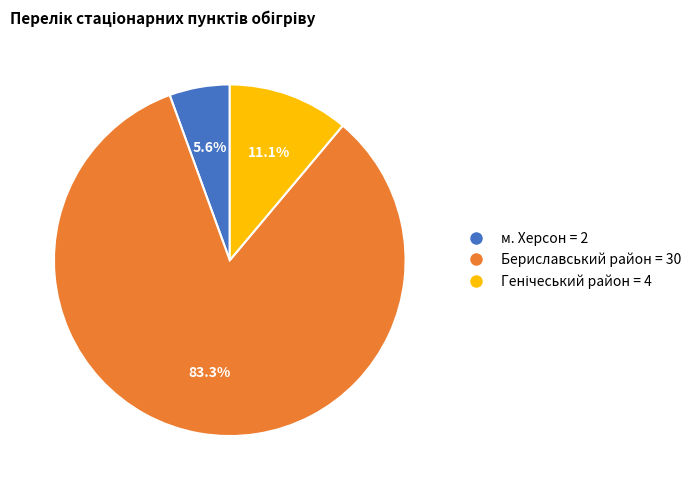

How many segments does this pie chart have?

3